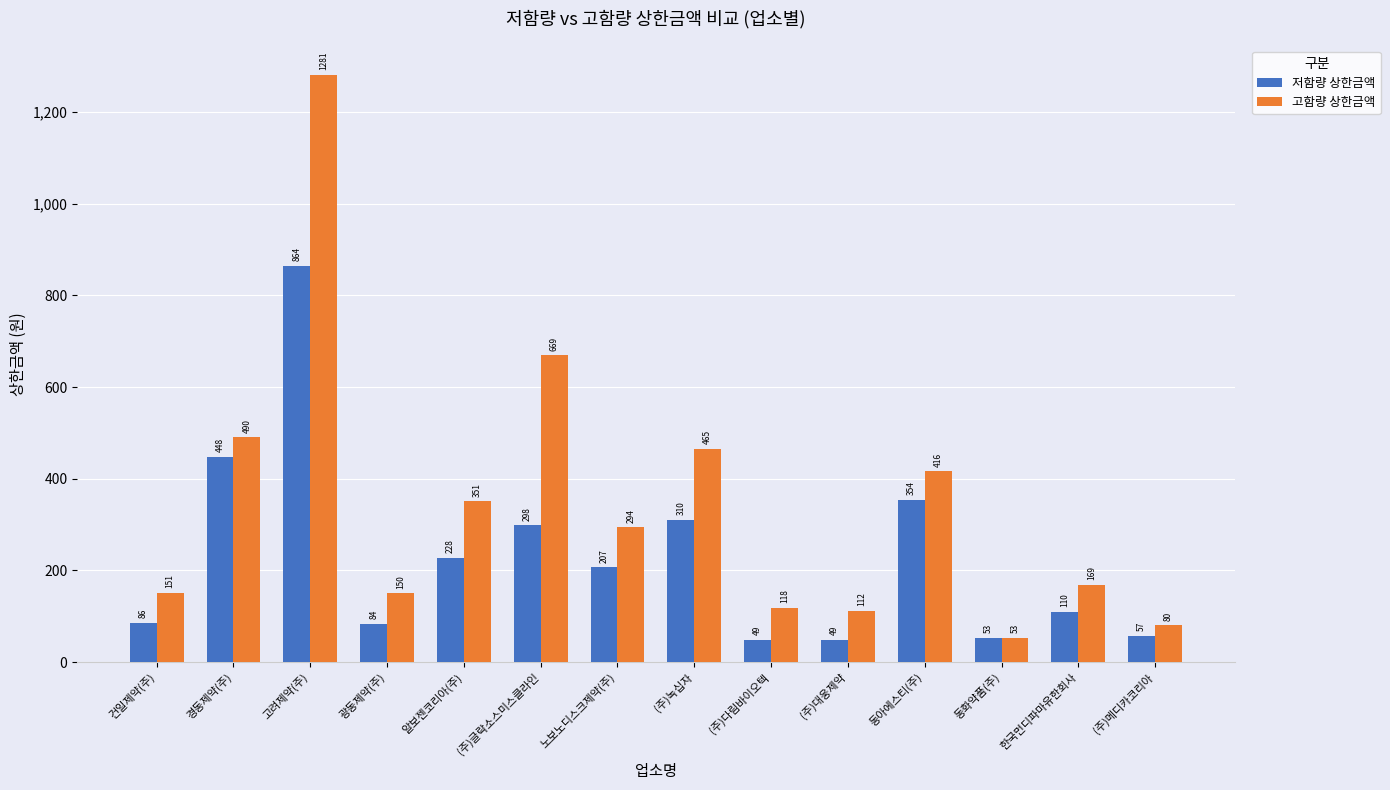

The value of 고함량 상한금액 at 고려제약(주) is 381. True or false?

False